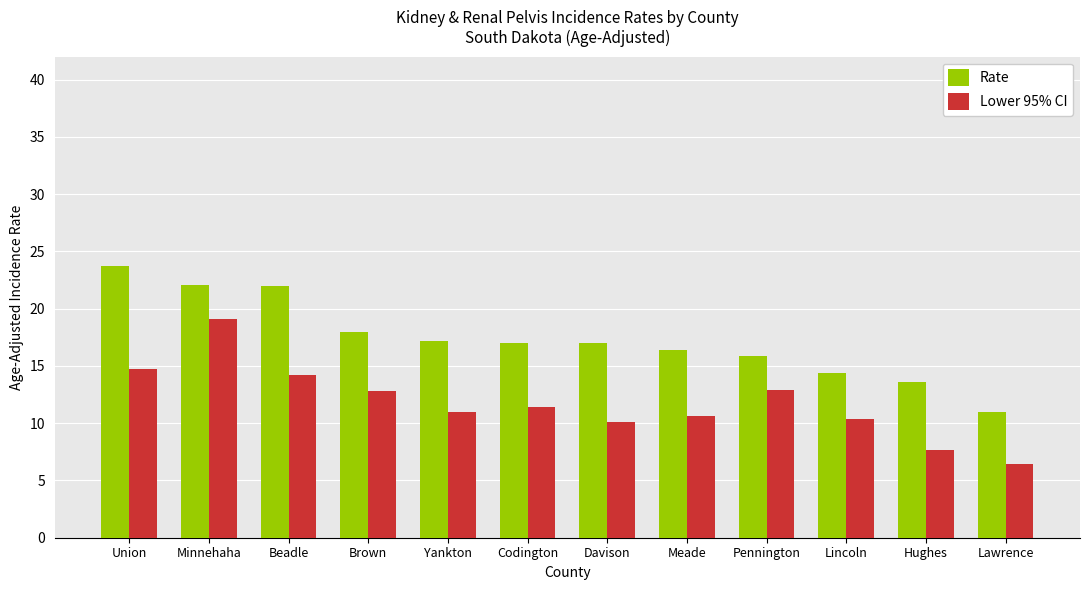

At which category is the sum across all series the highest?

Minnehaha